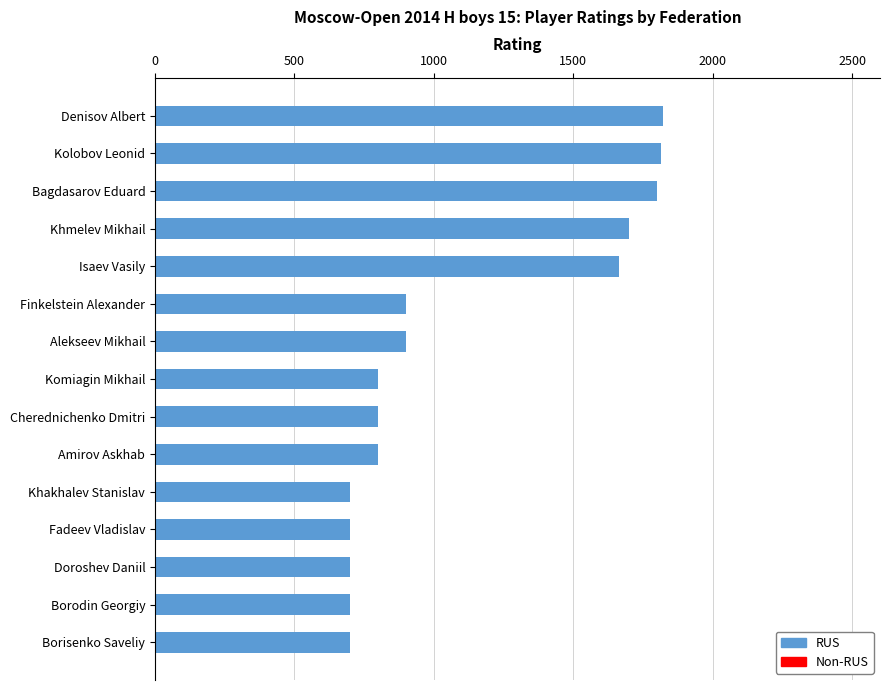

Count the number of data series in this chart.

1